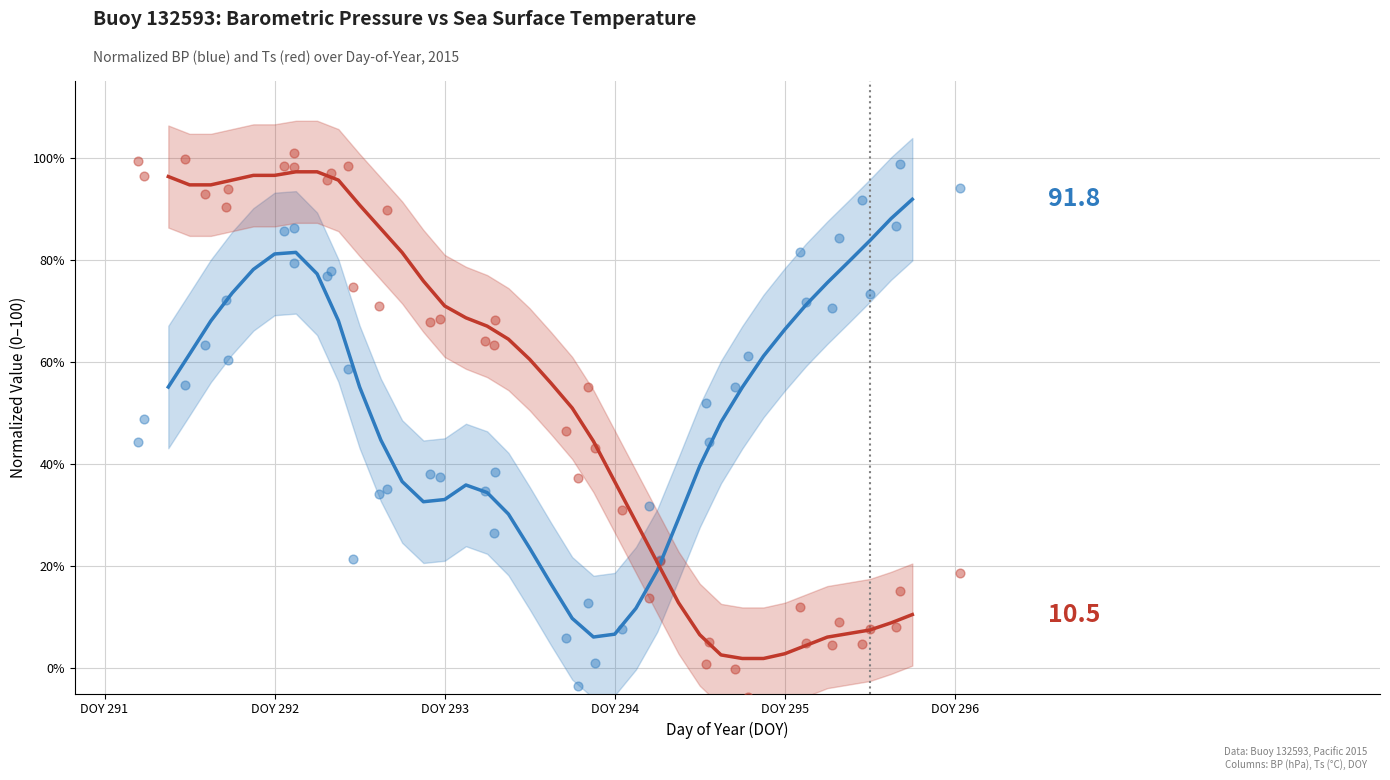

Which series has the largest total across all categories?

BP